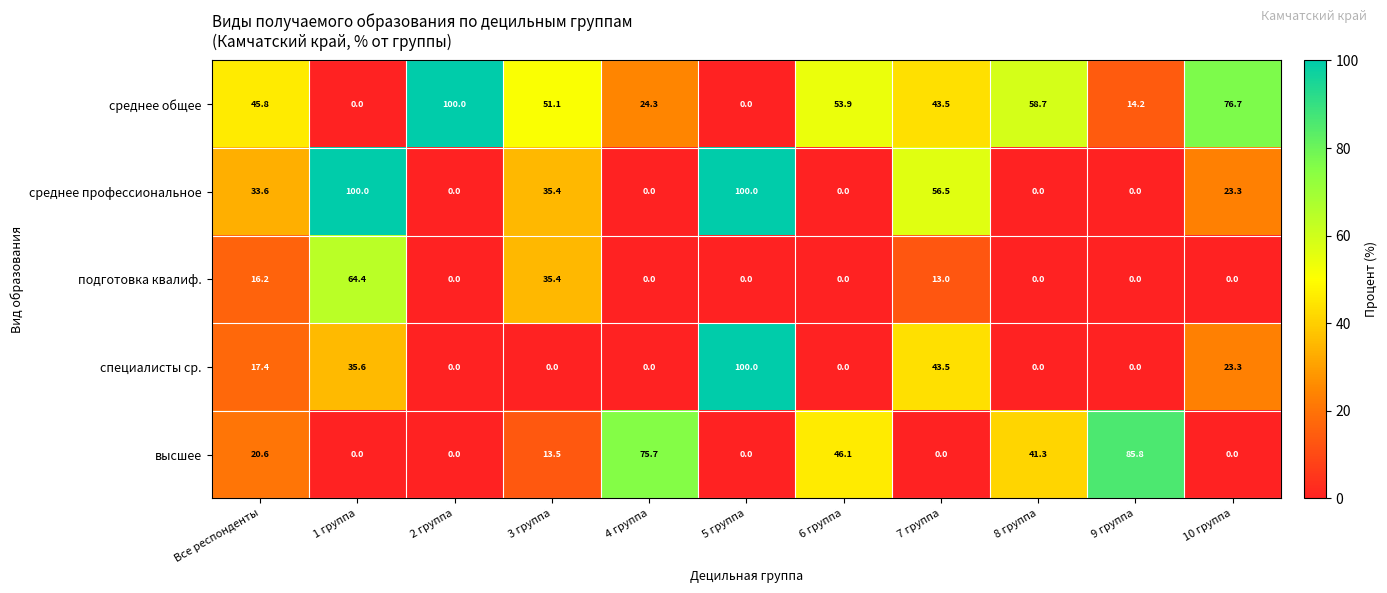

What is the difference between the highest and lowest values at 1 группа?

100.0